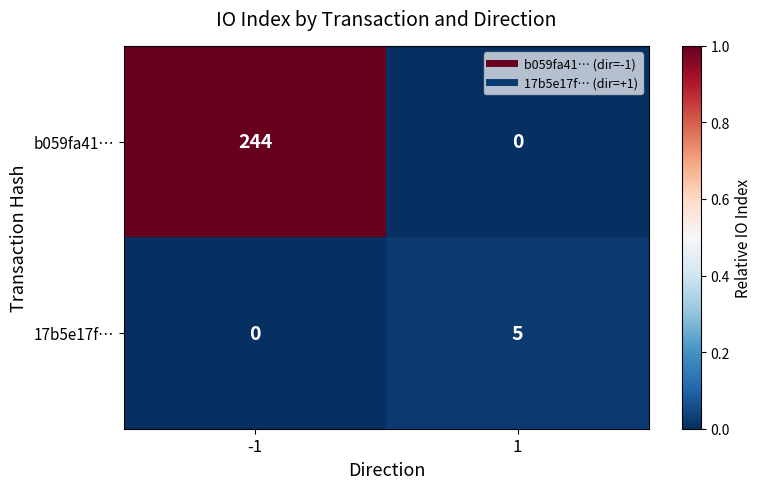

The value of 17b5e17f… at 1 is 8. True or false?

False